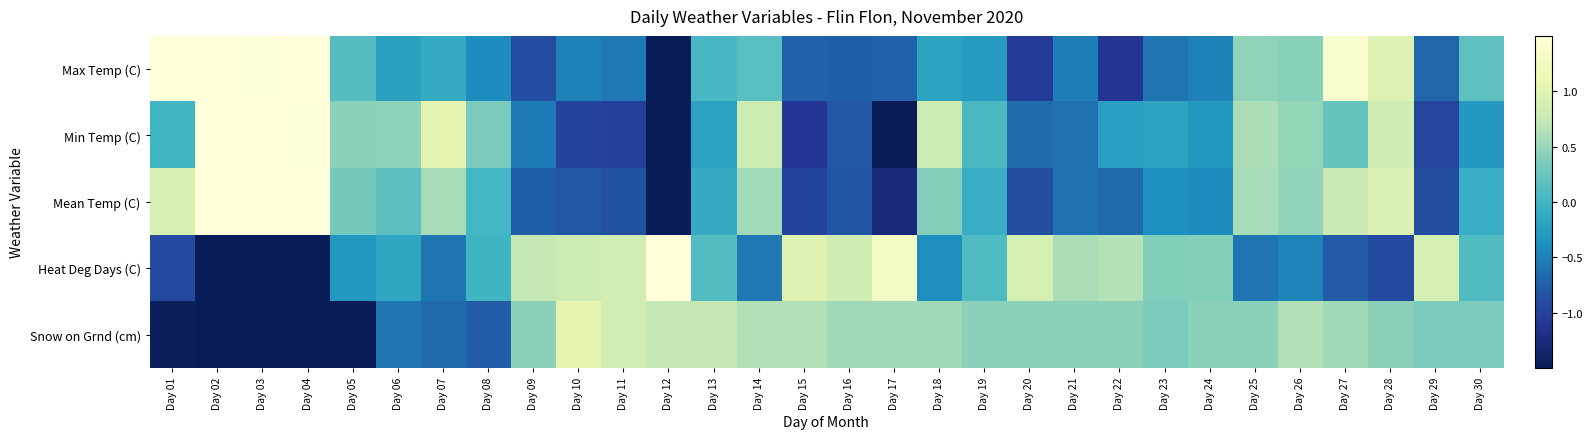

What is the greatest value displayed?

2.5